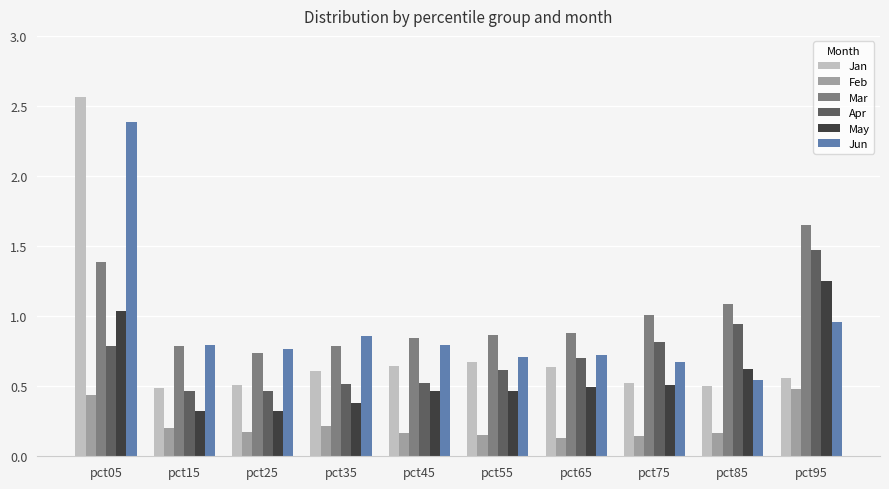

True or false: Mar has a value of 1.3 at pct35.

False